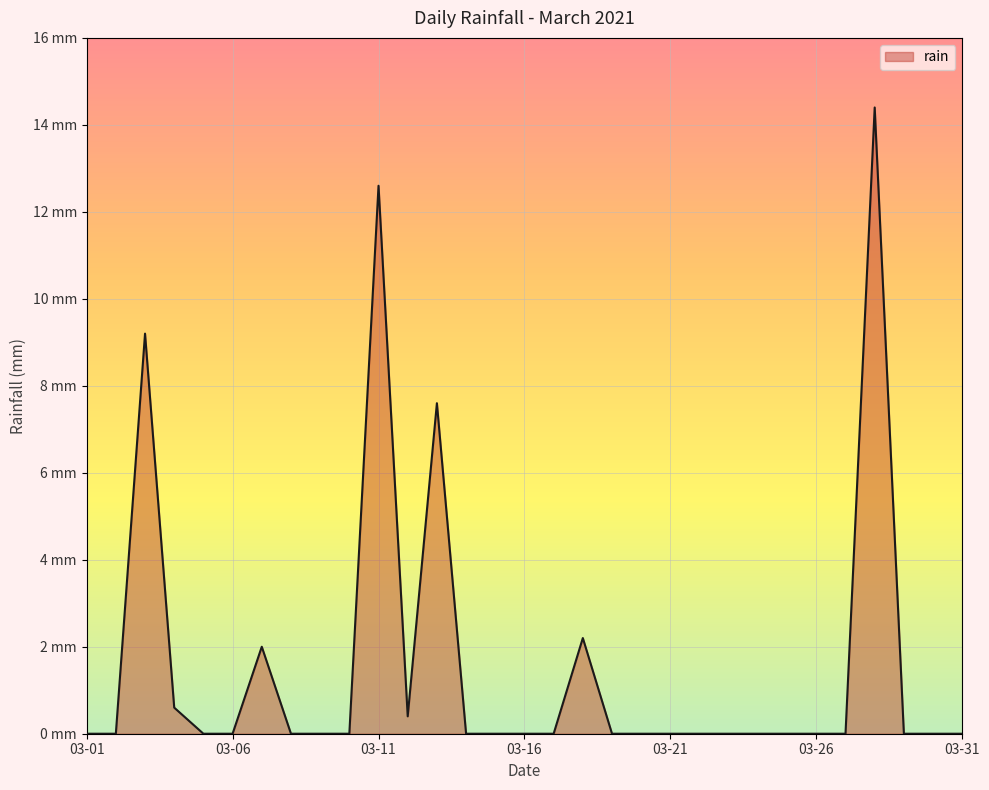

Is this an area chart (filled region under the line)?

Yes